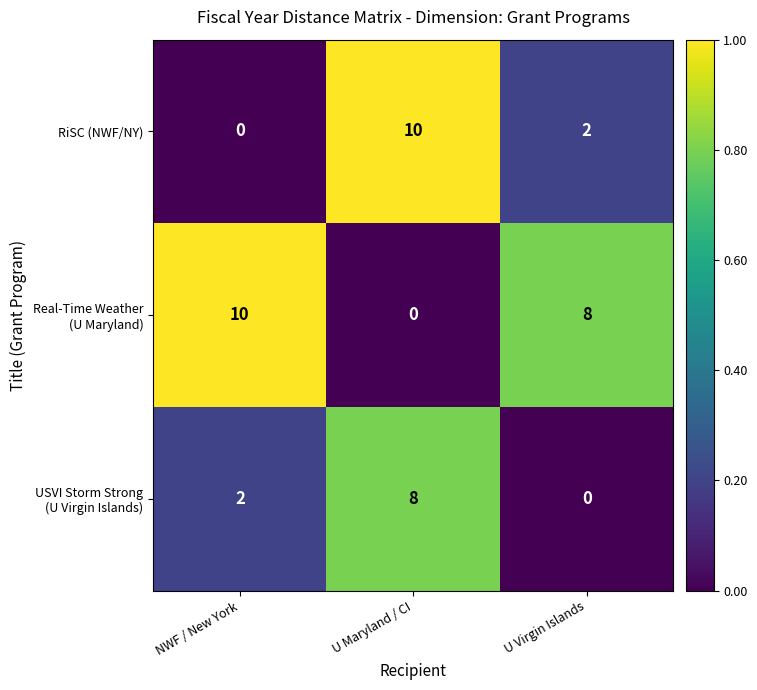

At which category is the sum across all series the highest?

U Maryland / CI